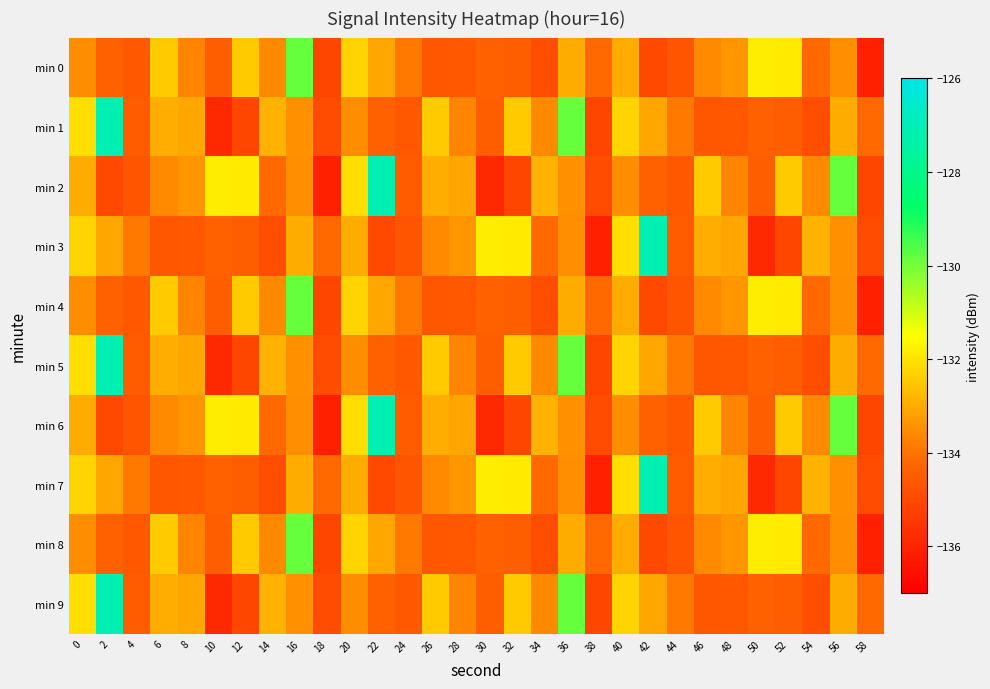

Reading left to right, list all the values displayed in this chart.

min 0: 0=-133.5	2=-134.4	4=-134.6	6=-132.4	8=-133.7	10=-134.4	12=-132.4	14=-133.6	16=-129.8	18=-135.1	20=-132.2	22=-133.1	24=-133.9	26=-134.7	28=-134.6	30=-134.4	32=-134.4	34=-134.9	36=-133.0	38=-134.2	40=-133.0	42=-135.0	44=-134.7	46=-133.6	48=-133.4	50=-131.8	52=-131.9	54=-134.2	56=-133.5	58=-136.1
min 1: 0=-132.1	2=-127.1	4=-134.5	6=-132.9	8=-133.1	10=-135.8	12=-135.1	14=-132.9	16=-133.5	18=-134.9	20=-133.5	22=-134.4	24=-134.6	26=-132.4	28=-133.7	30=-134.4	32=-132.4	34=-133.6	36=-129.8	38=-135.1	40=-132.2	42=-133.1	44=-133.9	46=-134.7	48=-134.6	50=-134.4	52=-134.4	54=-134.9	56=-133.0	58=-134.2
min 2: 0=-133.0	2=-135.0	4=-134.7	6=-133.6	8=-133.4	10=-131.8	12=-131.9	14=-134.2	16=-133.5	18=-136.1	20=-132.1	22=-127.1	24=-134.5	26=-132.9	28=-133.1	30=-135.8	32=-135.1	34=-132.9	36=-133.5	38=-134.9	40=-133.5	42=-134.4	44=-134.6	46=-132.4	48=-133.7	50=-134.4	52=-132.4	54=-133.6	56=-129.8	58=-135.1
min 3: 0=-132.2	2=-133.1	4=-133.9	6=-134.7	8=-134.6	10=-134.4	12=-134.4	14=-134.9	16=-133.0	18=-134.2	20=-133.0	22=-135.0	24=-134.7	26=-133.6	28=-133.4	30=-131.8	32=-131.9	34=-134.2	36=-133.5	38=-136.1	40=-132.1	42=-127.1	44=-134.5	46=-132.9	48=-133.1	50=-135.8	52=-135.1	54=-132.9	56=-133.5	58=-134.9
min 4: 0=-133.5	2=-134.4	4=-134.6	6=-132.4	8=-133.7	10=-134.4	12=-132.4	14=-133.6	16=-129.8	18=-135.1	20=-132.2	22=-133.1	24=-133.9	26=-134.7	28=-134.6	30=-134.4	32=-134.4	34=-134.9	36=-133.0	38=-134.2	40=-133.0	42=-135.0	44=-134.7	46=-133.6	48=-133.4	50=-131.8	52=-131.9	54=-134.2	56=-133.5	58=-136.1
min 5: 0=-132.1	2=-127.1	4=-134.5	6=-132.9	8=-133.1	10=-135.8	12=-135.1	14=-132.9	16=-133.5	18=-134.9	20=-133.5	22=-134.4	24=-134.6	26=-132.4	28=-133.7	30=-134.4	32=-132.4	34=-133.6	36=-129.8	38=-135.1	40=-132.2	42=-133.1	44=-133.9	46=-134.7	48=-134.6	50=-134.4	52=-134.4	54=-134.9	56=-133.0	58=-134.2
min 6: 0=-133.0	2=-135.0	4=-134.7	6=-133.6	8=-133.4	10=-131.8	12=-131.9	14=-134.2	16=-133.5	18=-136.1	20=-132.1	22=-127.1	24=-134.5	26=-132.9	28=-133.1	30=-135.8	32=-135.1	34=-132.9	36=-133.5	38=-134.9	40=-133.5	42=-134.4	44=-134.6	46=-132.4	48=-133.7	50=-134.4	52=-132.4	54=-133.6	56=-129.8	58=-135.1
min 7: 0=-132.2	2=-133.1	4=-133.9	6=-134.7	8=-134.6	10=-134.4	12=-134.4	14=-134.9	16=-133.0	18=-134.2	20=-133.0	22=-135.0	24=-134.7	26=-133.6	28=-133.4	30=-131.8	32=-131.9	34=-134.2	36=-133.5	38=-136.1	40=-132.1	42=-127.1	44=-134.5	46=-132.9	48=-133.1	50=-135.8	52=-135.1	54=-132.9	56=-133.5	58=-134.9
min 8: 0=-133.5	2=-134.4	4=-134.6	6=-132.4	8=-133.7	10=-134.4	12=-132.4	14=-133.6	16=-129.8	18=-135.1	20=-132.2	22=-133.1	24=-133.9	26=-134.7	28=-134.6	30=-134.4	32=-134.4	34=-134.9	36=-133.0	38=-134.2	40=-133.0	42=-135.0	44=-134.7	46=-133.6	48=-133.4	50=-131.8	52=-131.9	54=-134.2	56=-133.5	58=-136.1
min 9: 0=-132.1	2=-127.1	4=-134.5	6=-132.9	8=-133.1	10=-135.8	12=-135.1	14=-132.9	16=-133.5	18=-134.9	20=-133.5	22=-134.4	24=-134.6	26=-132.4	28=-133.7	30=-134.4	32=-132.4	34=-133.6	36=-129.8	38=-135.1	40=-132.2	42=-133.1	44=-133.9	46=-134.7	48=-134.6	50=-134.4	52=-134.4	54=-134.9	56=-133.0	58=-134.2